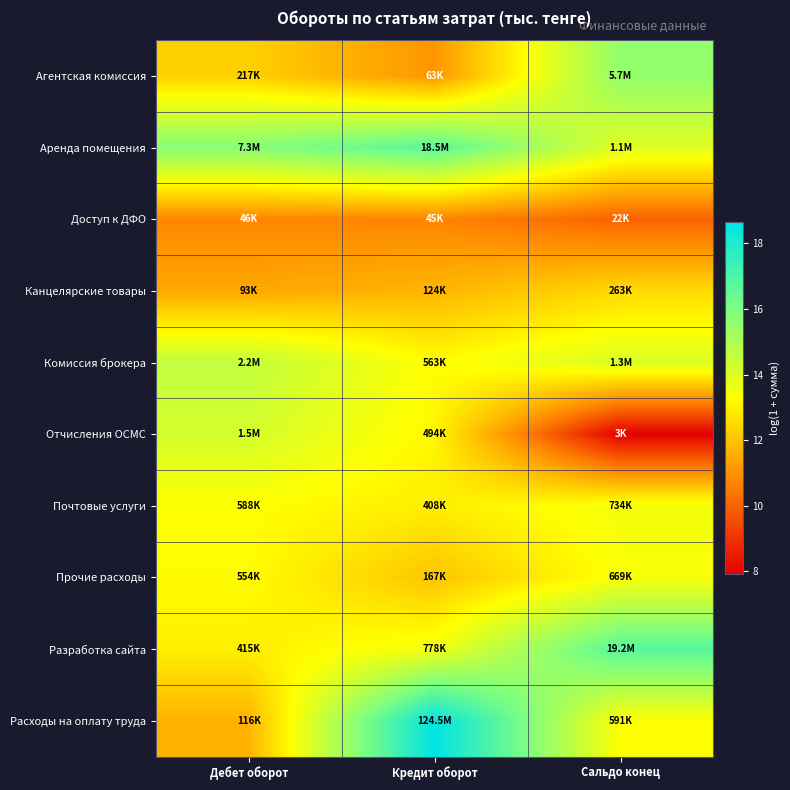

At which category is the sum across all series the highest?

Кредит оборот